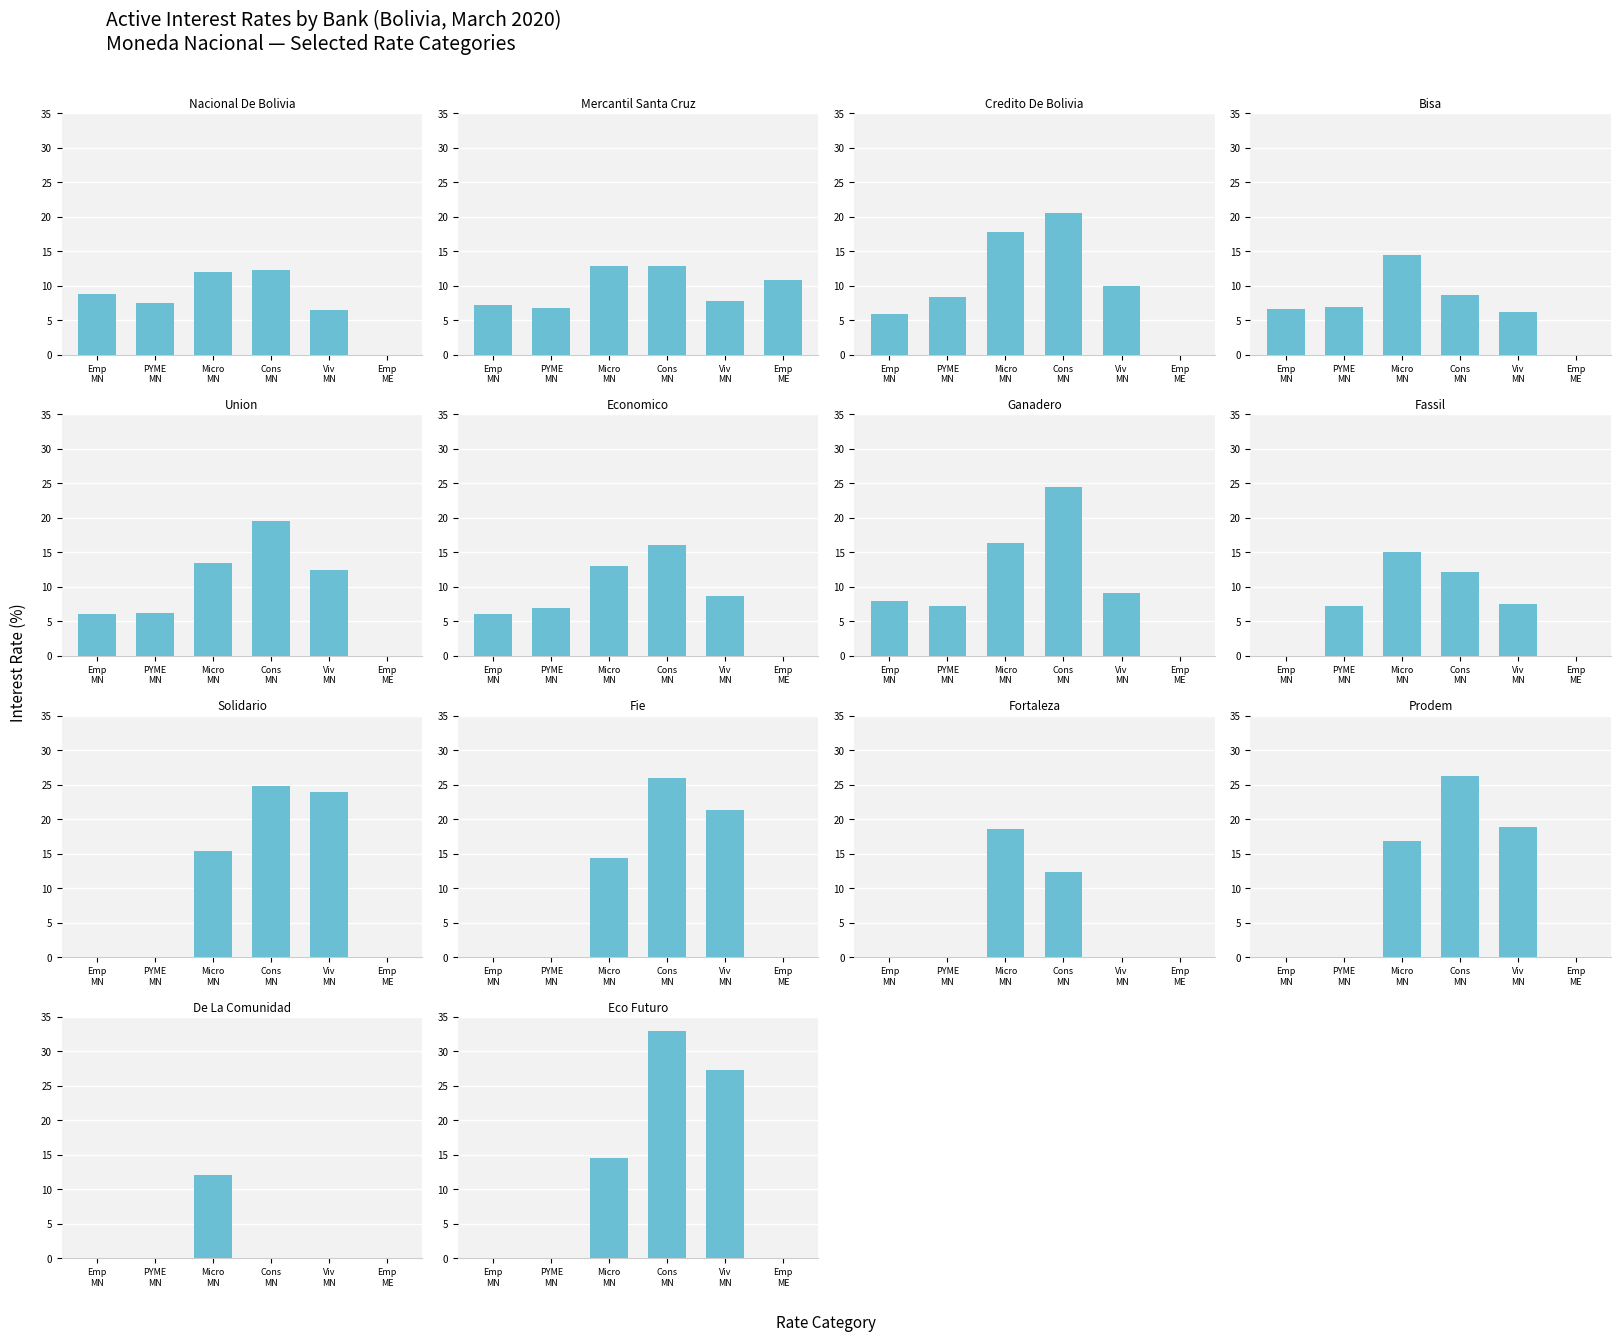

True or false: Vivienda MN has a value of 3.3 at 7.

False